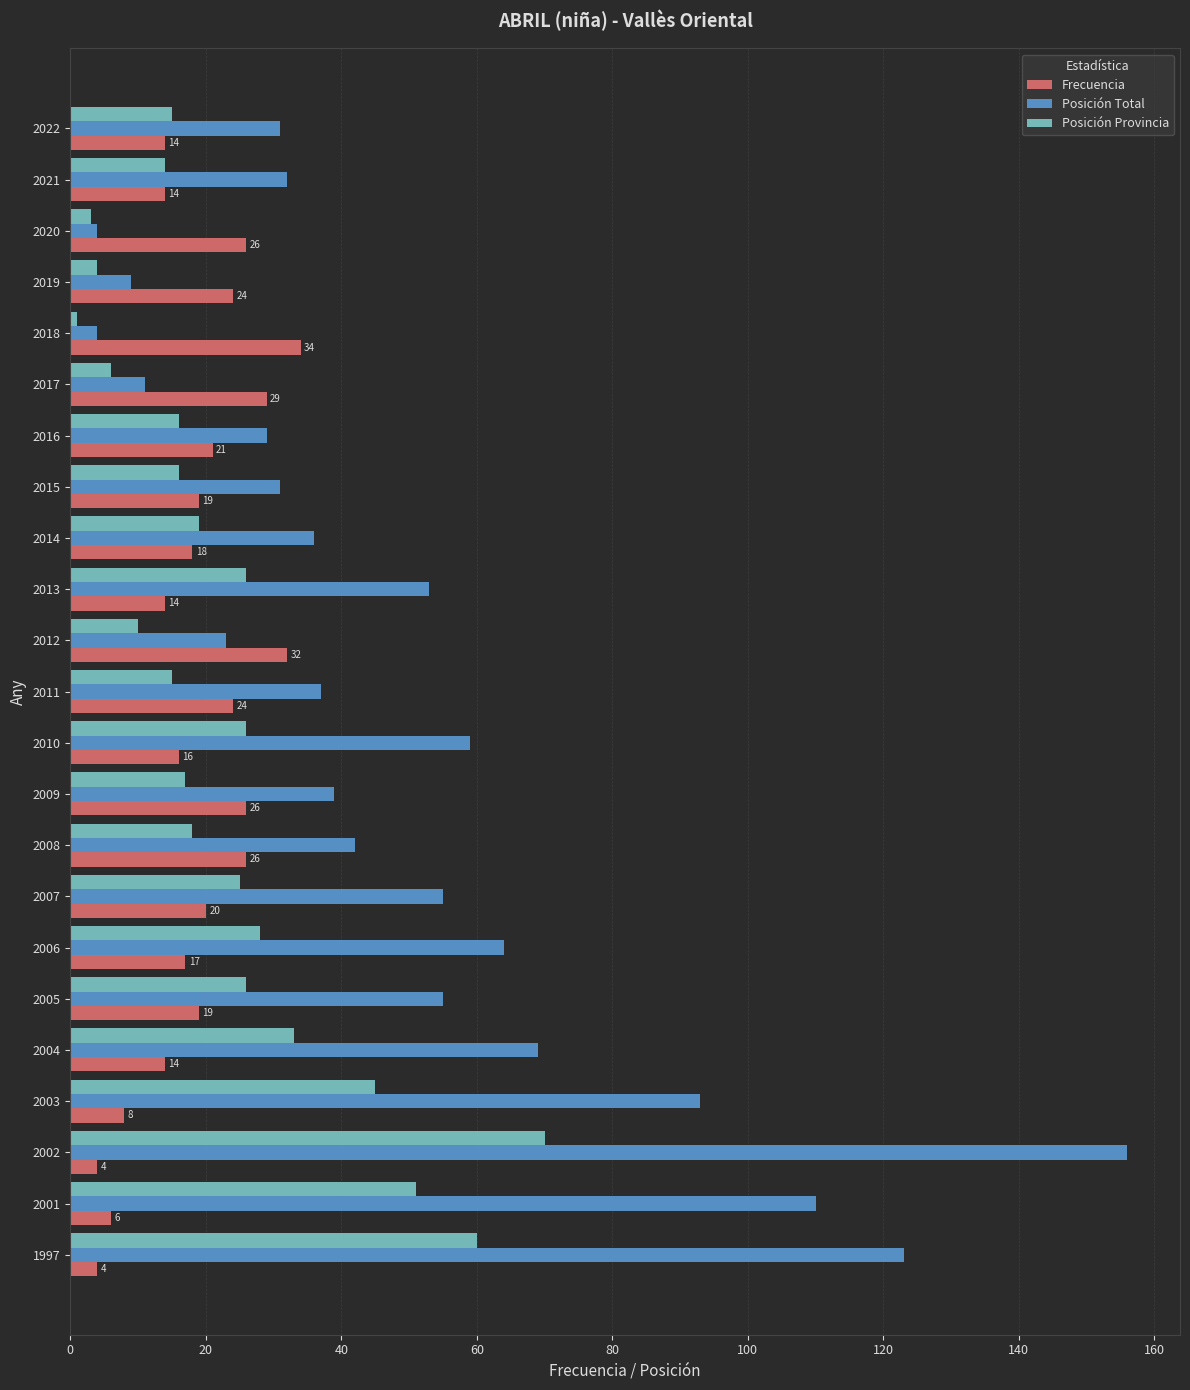

What is the minimum value for Frecuencia?

4